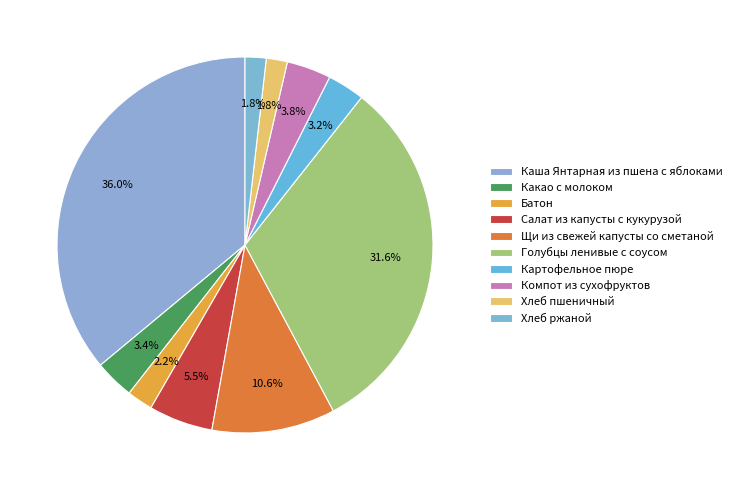

Count the number of slices in the pie.

10